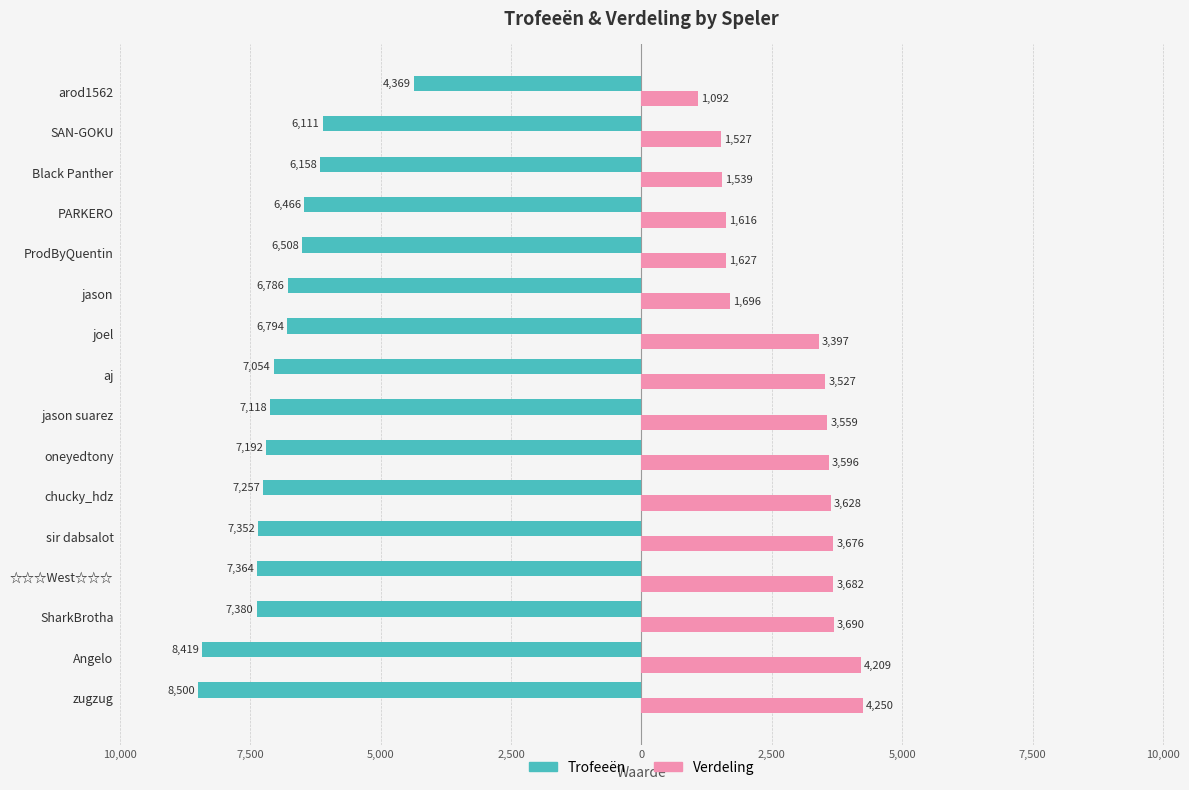

Reading left to right, list all the values displayed in this chart.

Trofeeën: -8500	-8419	-7380	-7364	-7352	-7257	-7192	-7118	-7054	-6794	-6786	-6508	-6466	-6158	-6111	-4369
Verdeling: 4250	4209	3690	3682	3676	3628	3596	3559	3527	3397	1696	1627	1616	1539	1527	1092